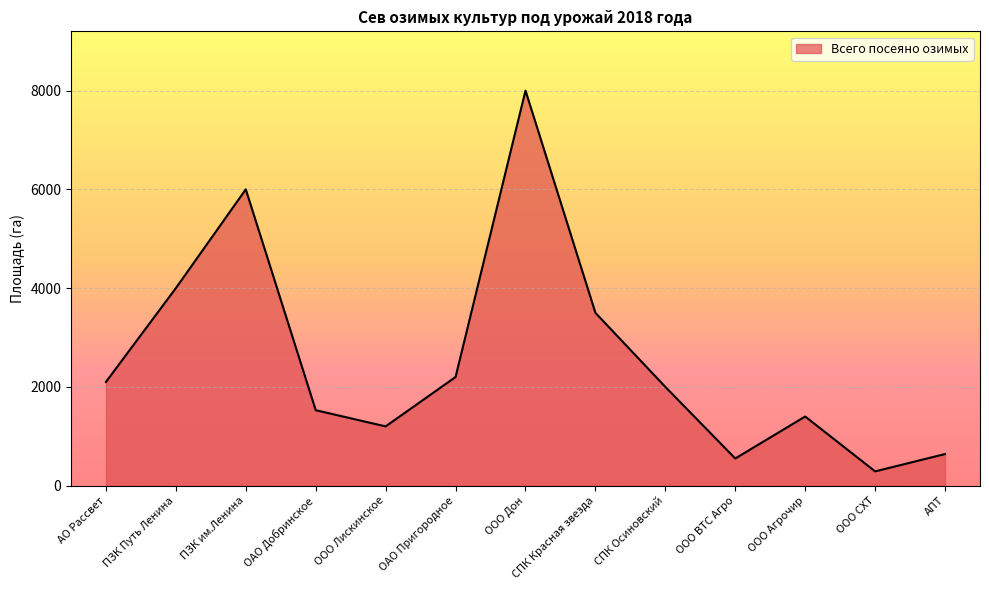

At which category does the data reach its first local valley?

ООО Лискинское